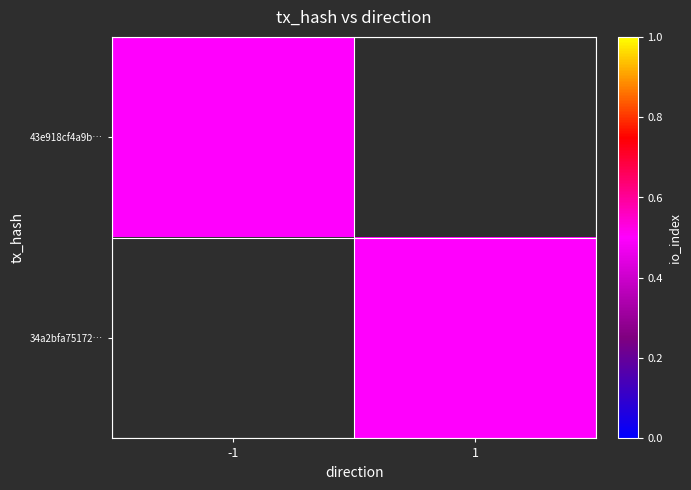

The 43e918cf4a9baa3e2be961b6b4c83c114aadc60 series shows -1 at 0. True or false?

True